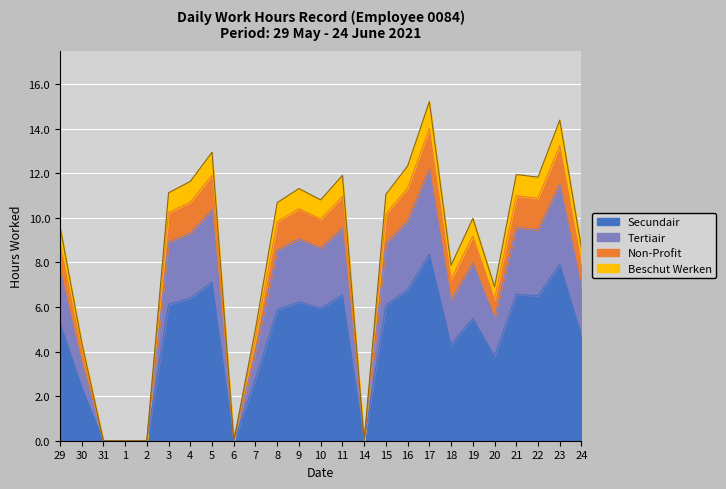

Is it true that the value at 15 is 8.0?

False